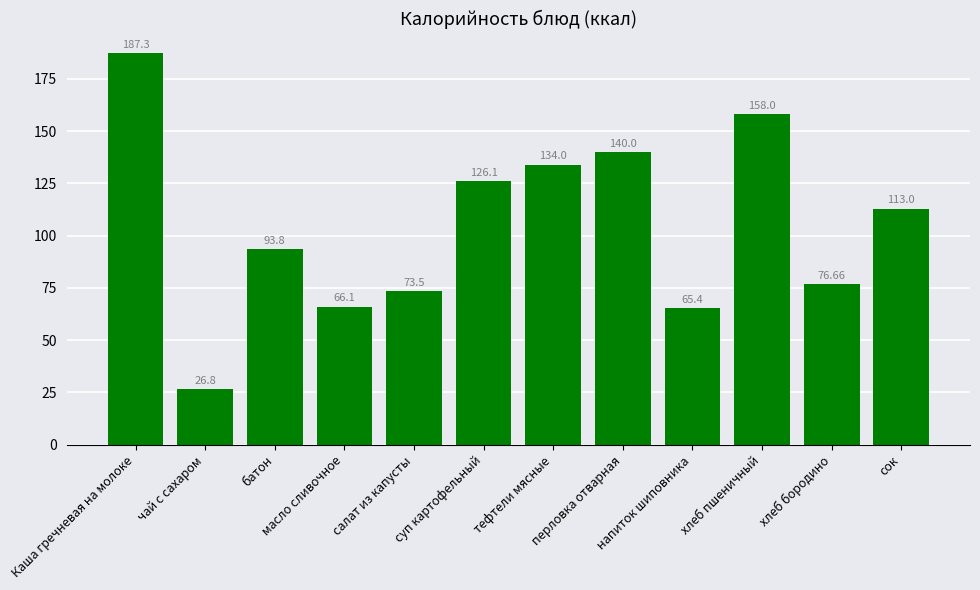

Rank the categories by value from highest to lowest.

Каша гречневая на молоке, хлеб пшеничный, перловка отварная, тефтели мясные, суп картофельный, сок, батон, хлеб бородино, салат из капусты, масло сливочное, напиток шиповника, чай с сахаром